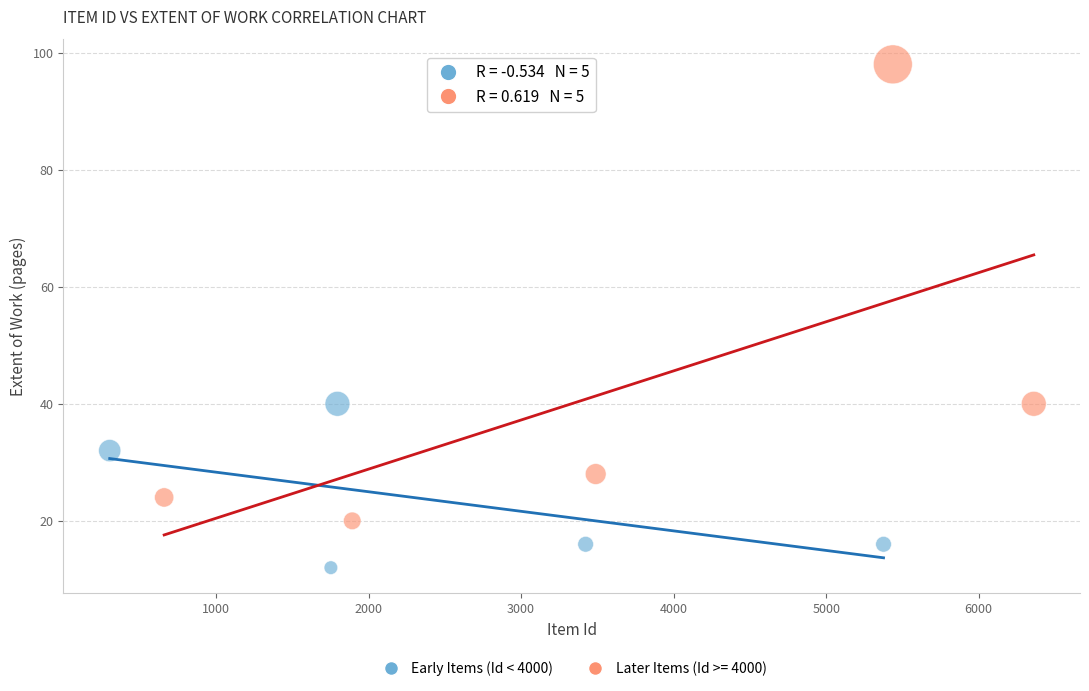

Which series reaches the minimum Y coordinate?

Early Items (Id < 4000)